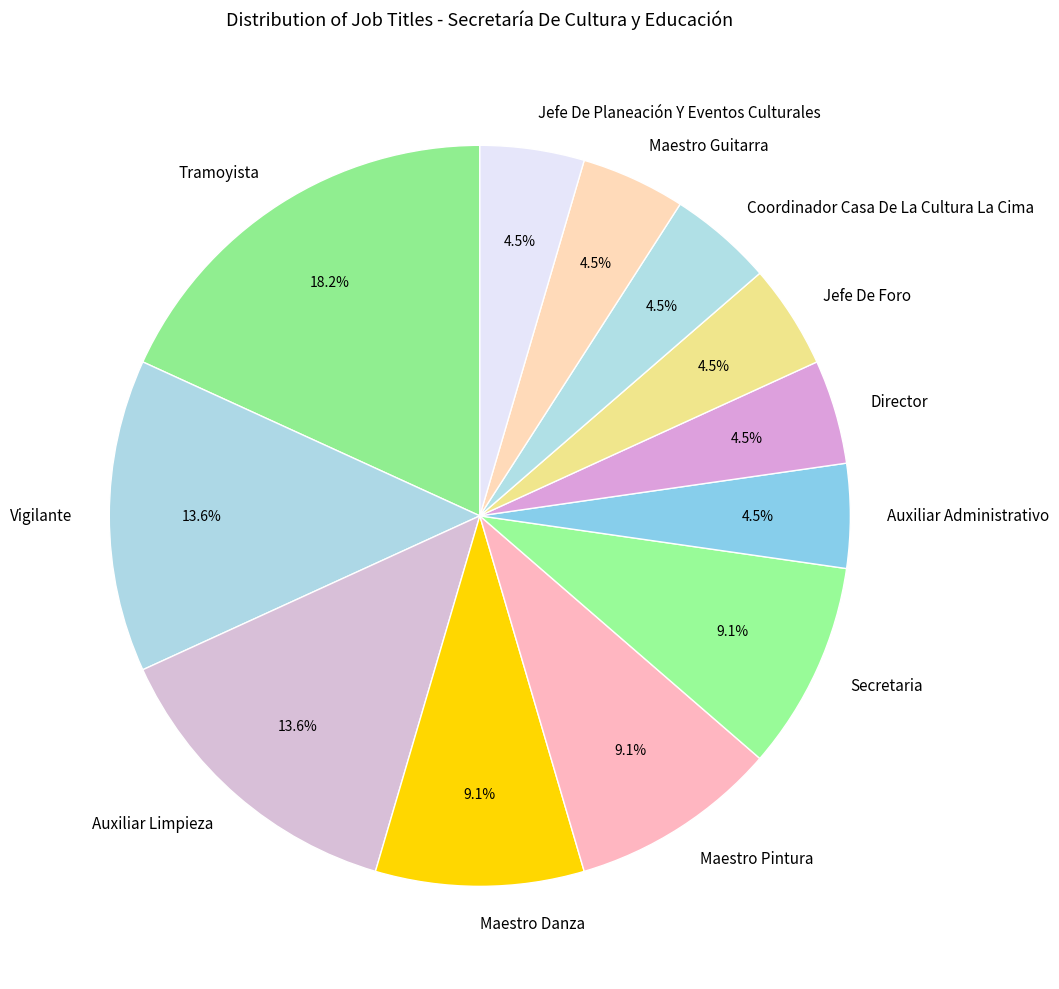

Is Auxiliar Administrativo the majority of the pie?

No